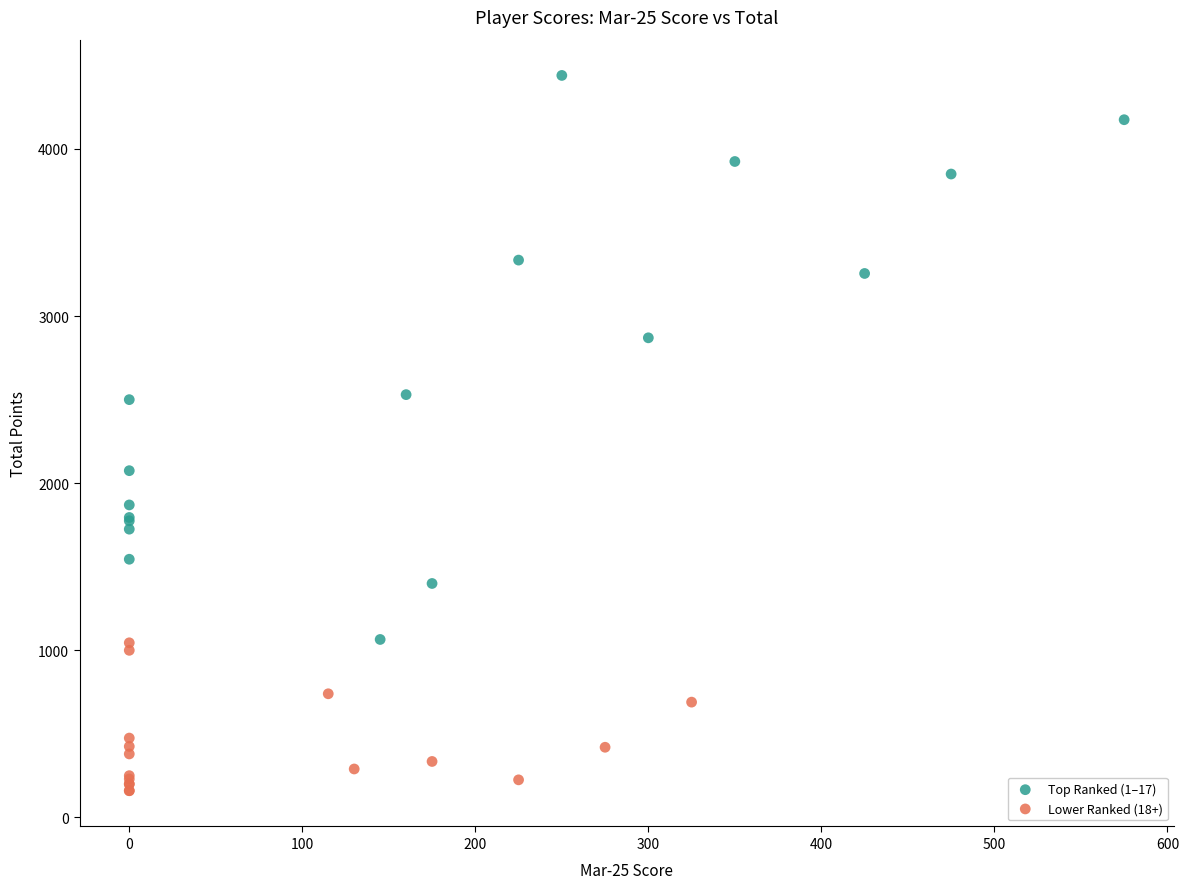

What are all the series names shown in the legend?

Top Ranked (1–17), Lower Ranked (18+)